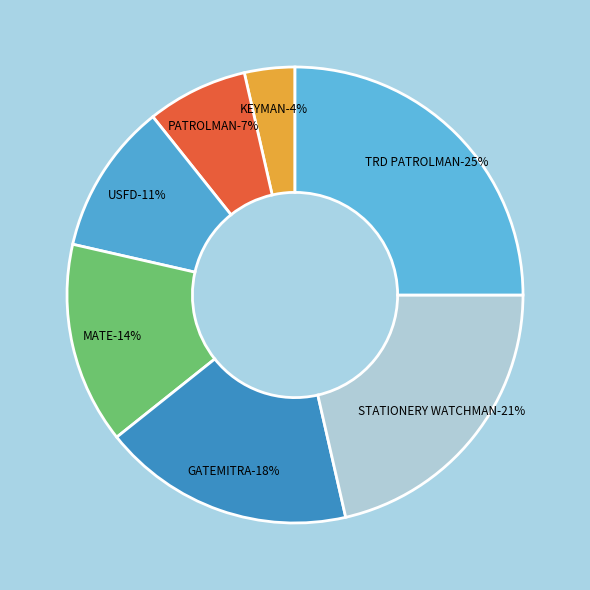

Does any single category account for the majority?

No